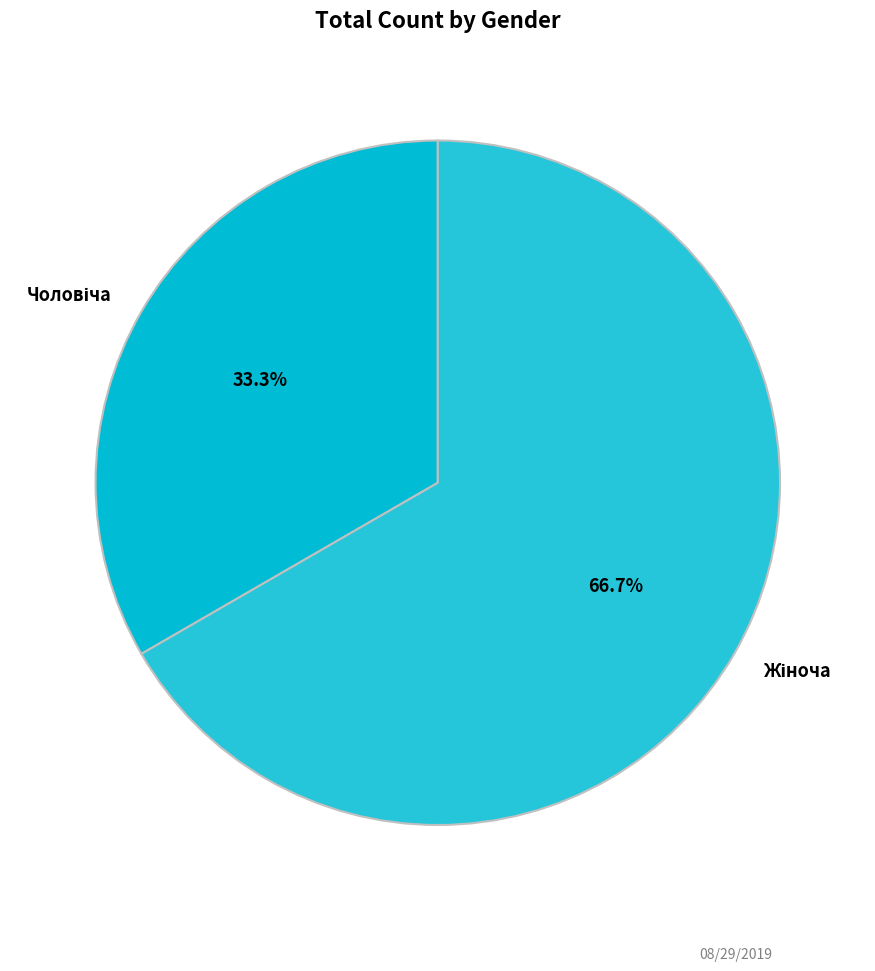

Is there any slice that represents more than half of the pie?

Yes